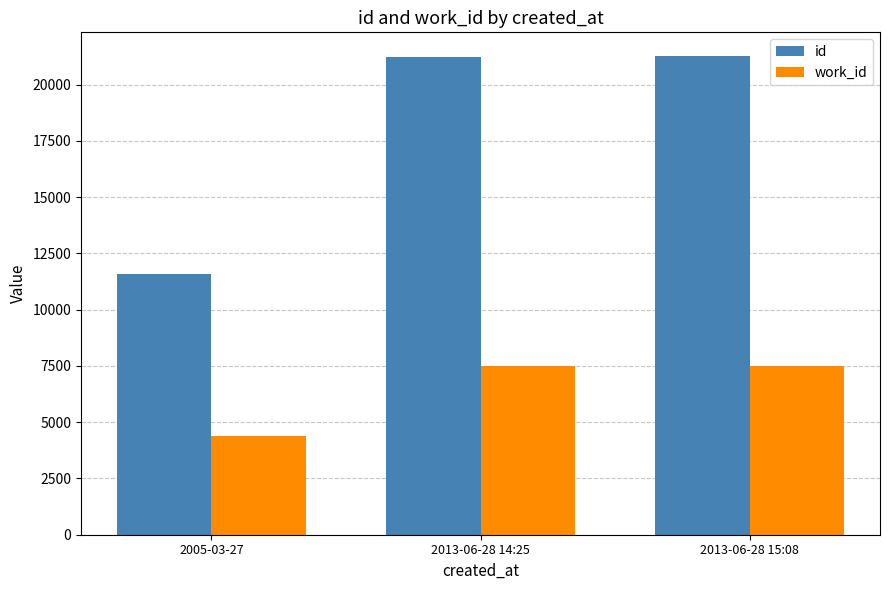

Which series has the widest spread of values?

id